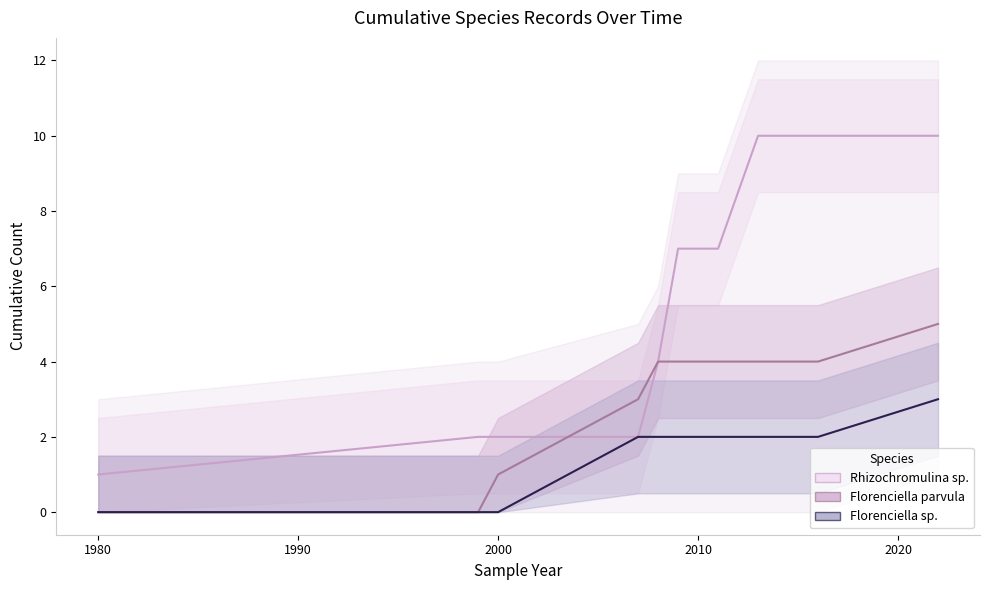

What is the value of the Rhizochromulina sp. point at the 11th from the left?

10